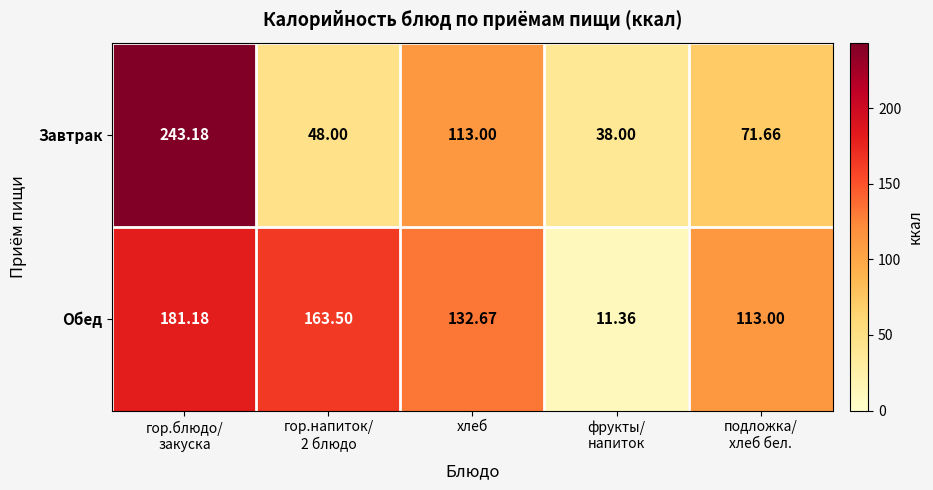

Rank the series at подложка/
хлеб бел. from lowest to highest value.

Завтрак, Обед